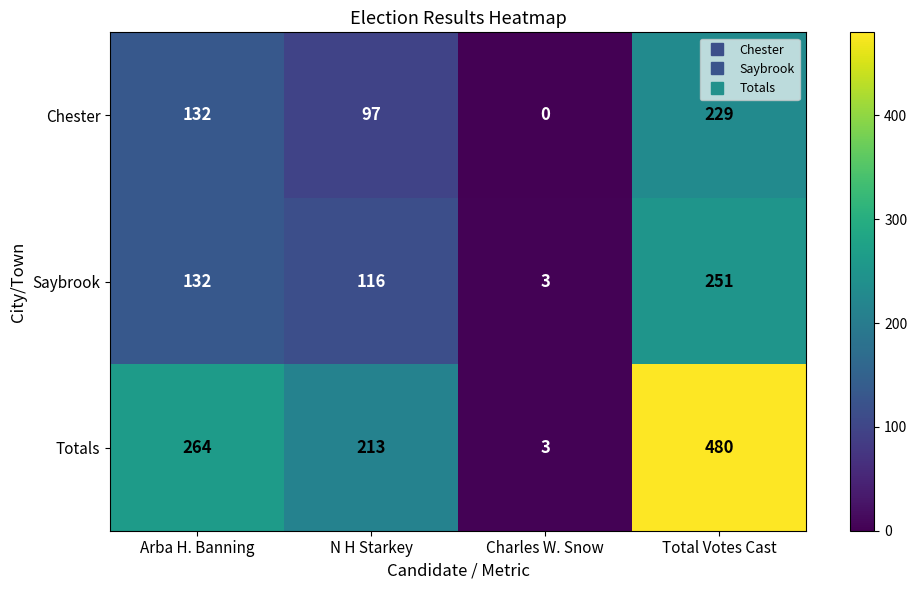

The Chester series shows 229 at Total Votes Cast. True or false?

True